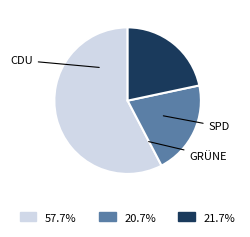

Count the number of slices in the pie.

3